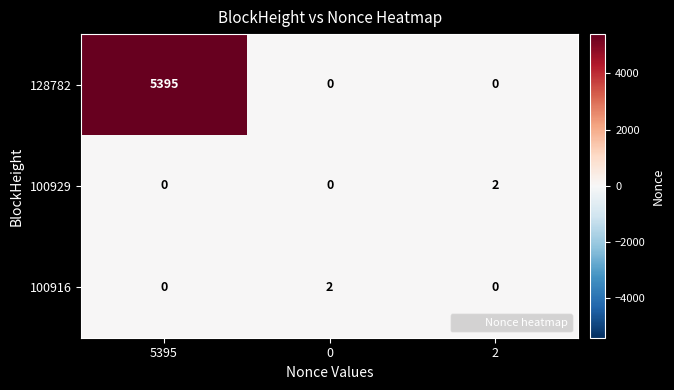

Reading left to right, extract all data points from this chart.

128782: 5395	0	0
100929: 0	0	2
100916: 0	2	0